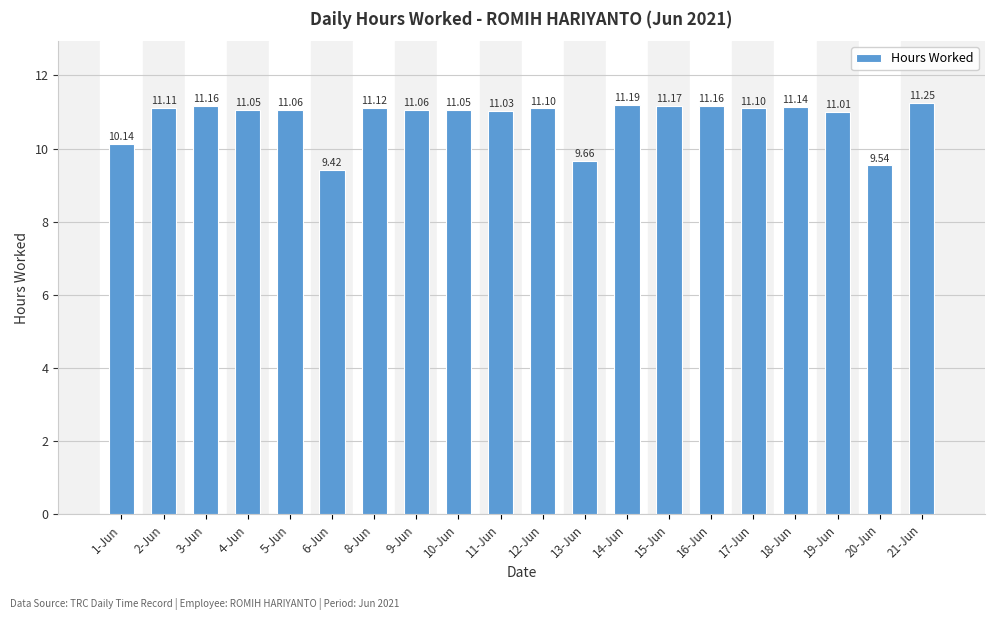

What position from the right is 17-Jun?

5